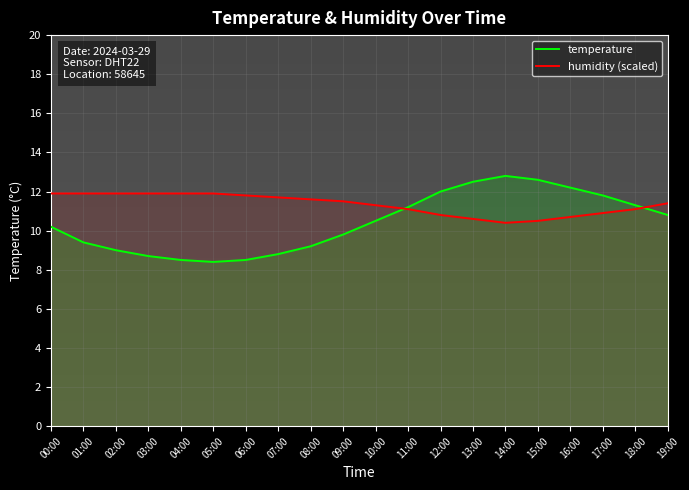

What is the smallest value displayed?

8.4